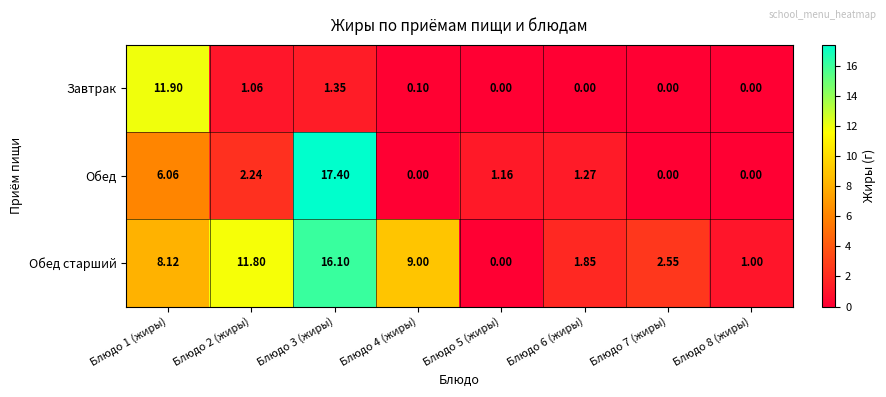

Which series has the largest total across all categories?

Обед старший